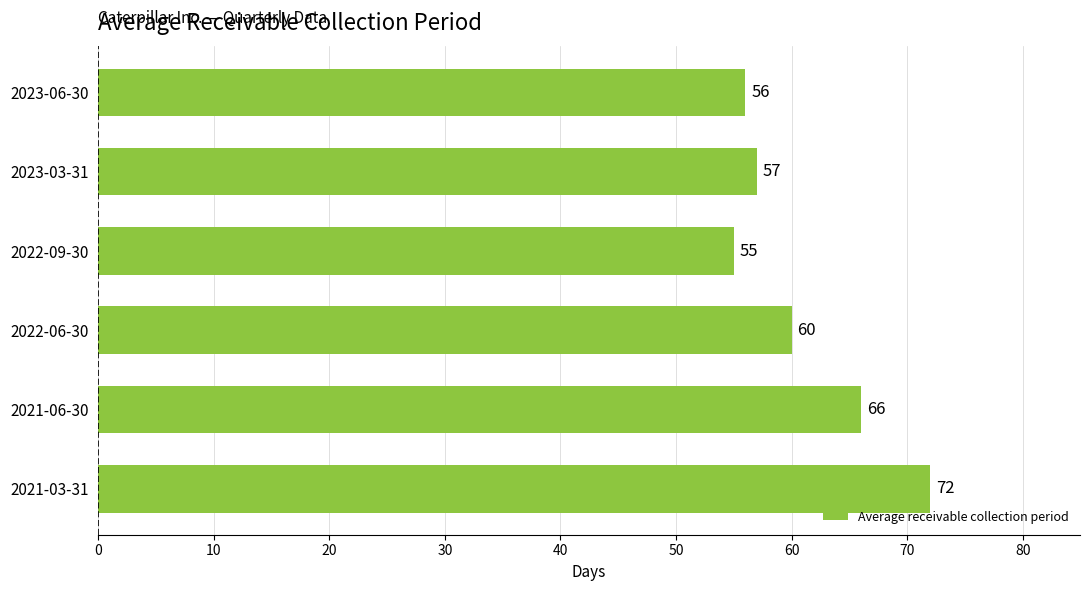

Does the chart contain stacked bars?

No